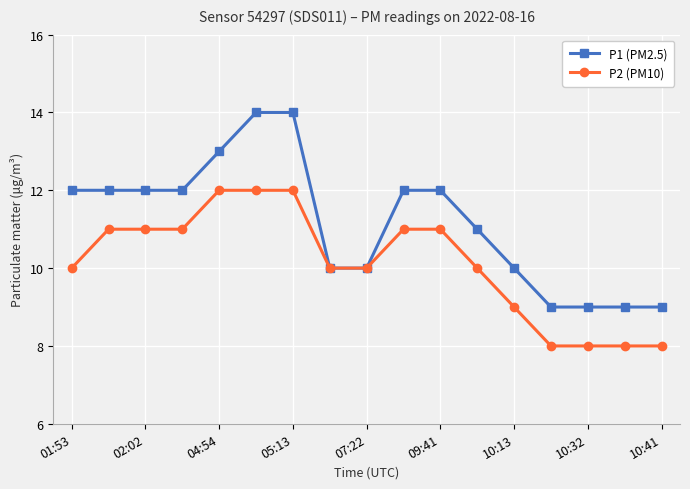

How many data points does each series have?

17